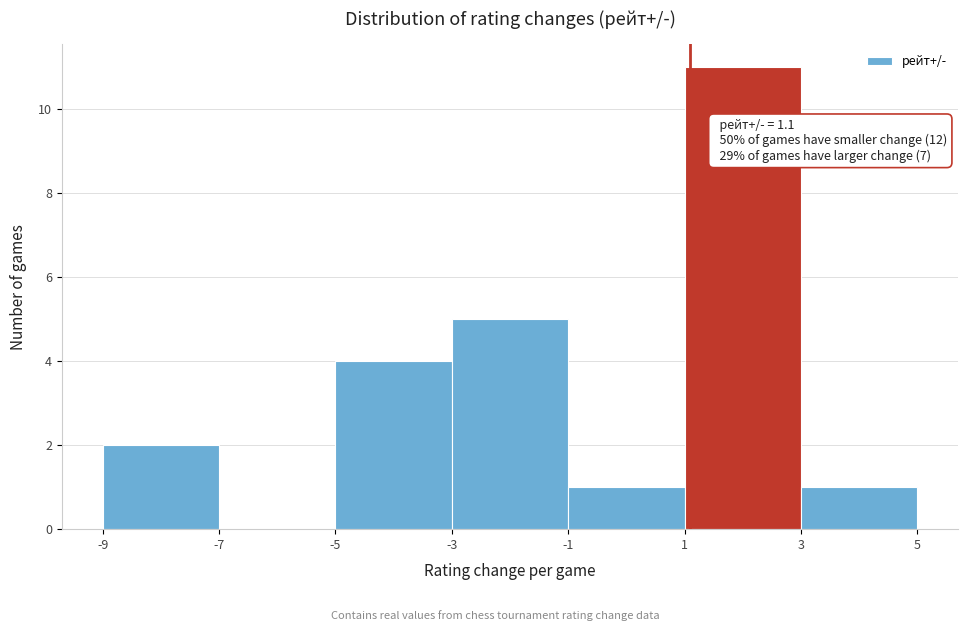

Over which range of the x-axis is the bar tallest?

1 to 3